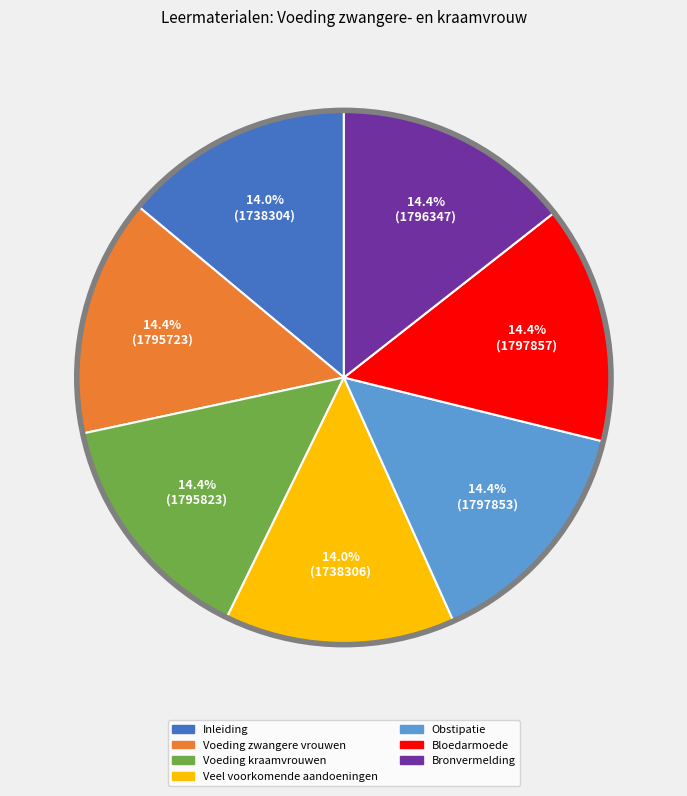

Count the number of slices in the pie.

7